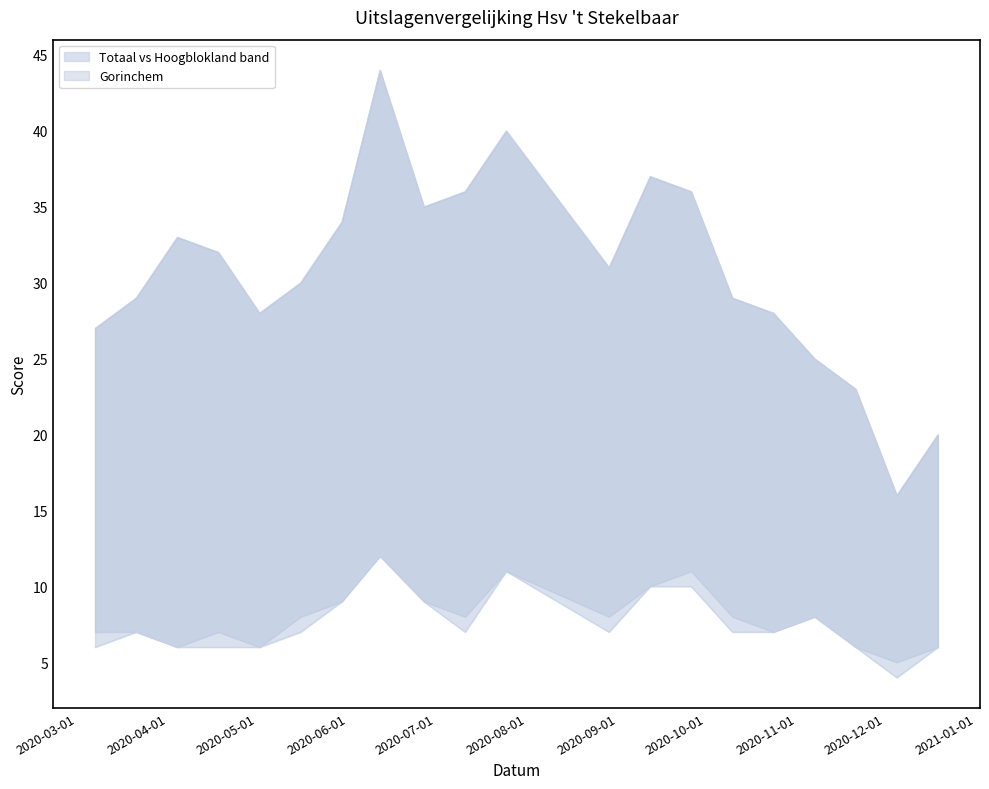

True or false: Totaal and Hoogblokland cross at least once.

False